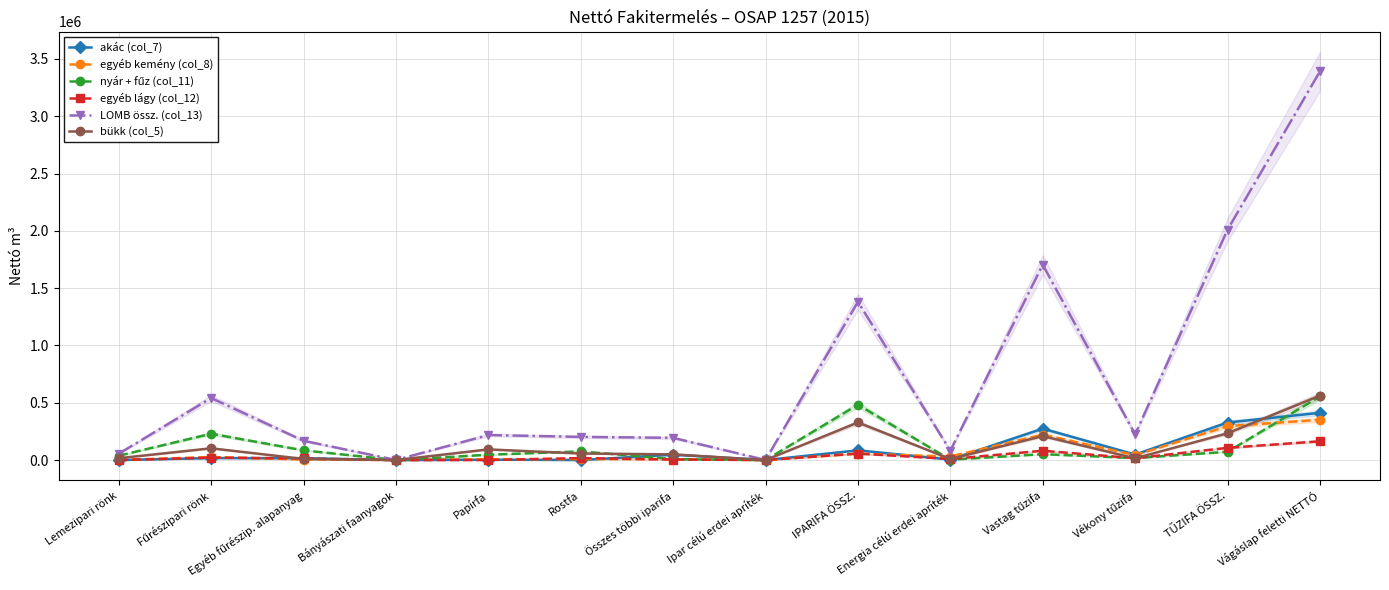

In egyéb lágy (col_12), how many points are lower than both neighbors (excluding endpoints)?

4